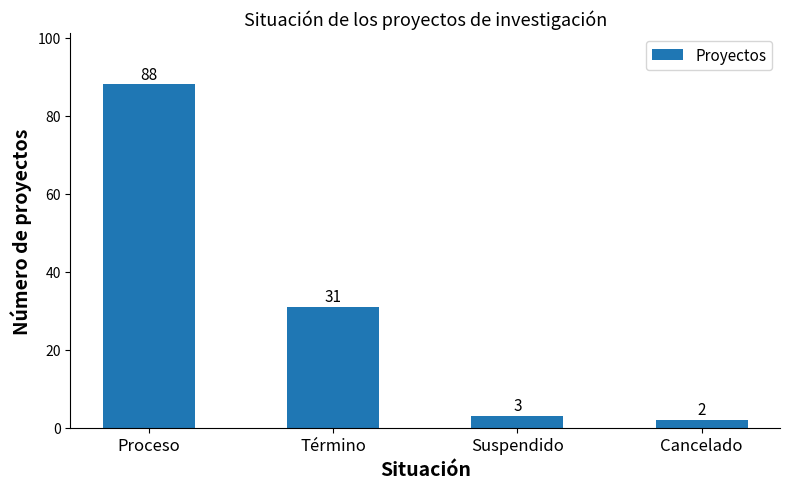

Which category has the lowest value across all series?

Cancelado